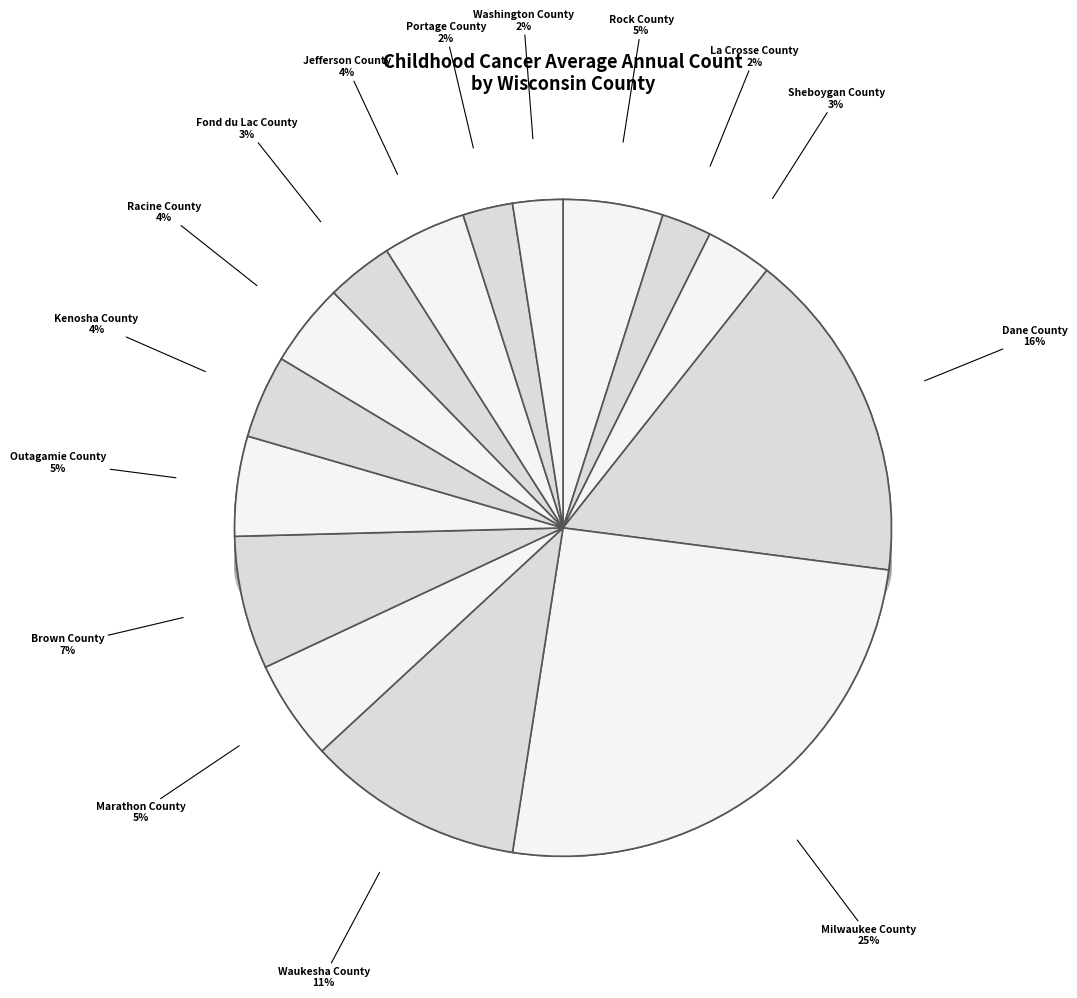

Is it true that Brown County is 7% of the pie?

True